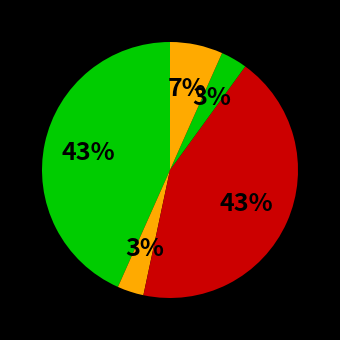

How many slices are in this pie chart?

5